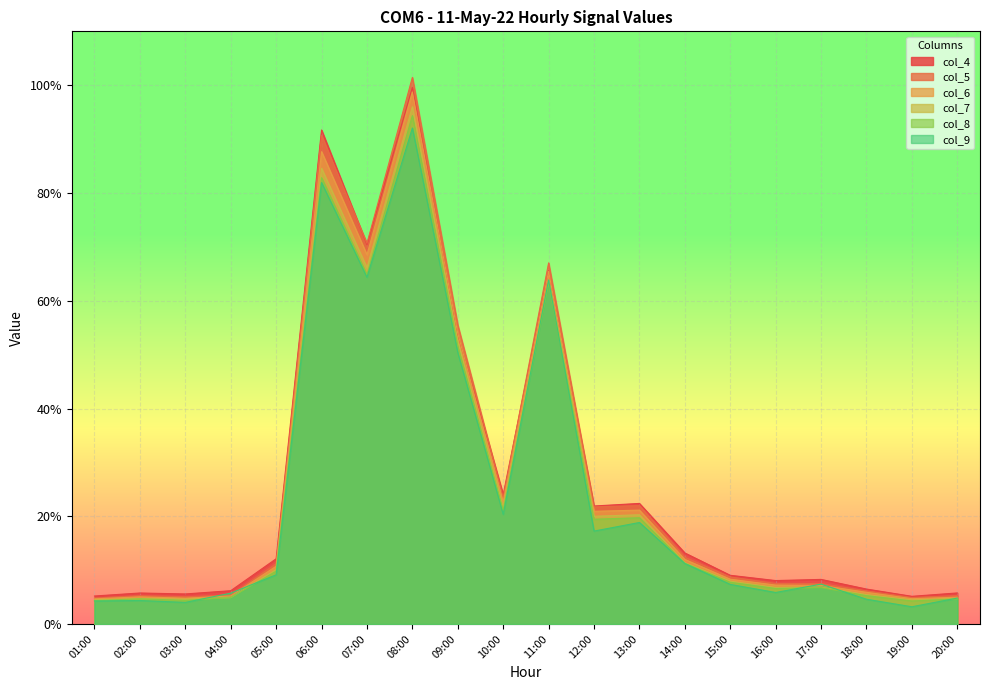

Which has a higher value, 13:00 or 18:00?

13:00